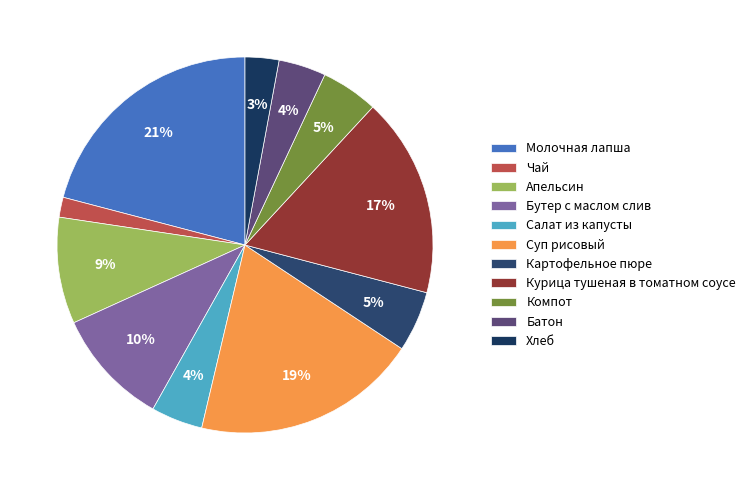

Is it true that Апельсин is 9% of the pie?

True